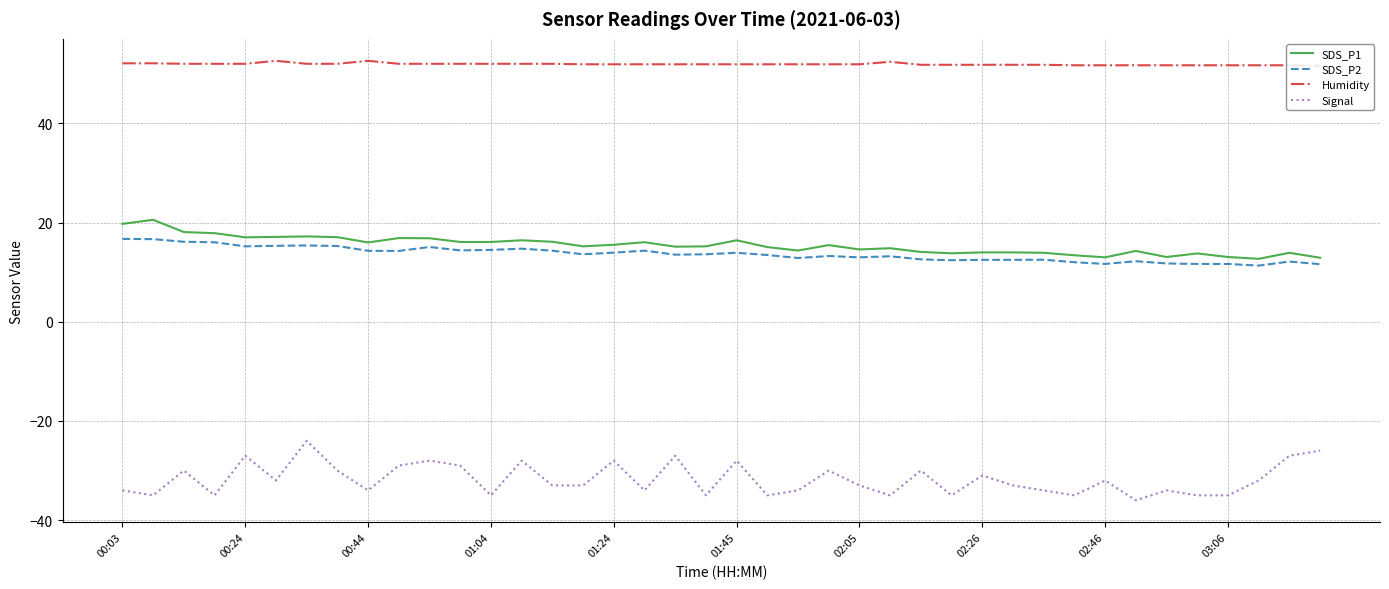

What is the maximum value shown in the chart?

52.6